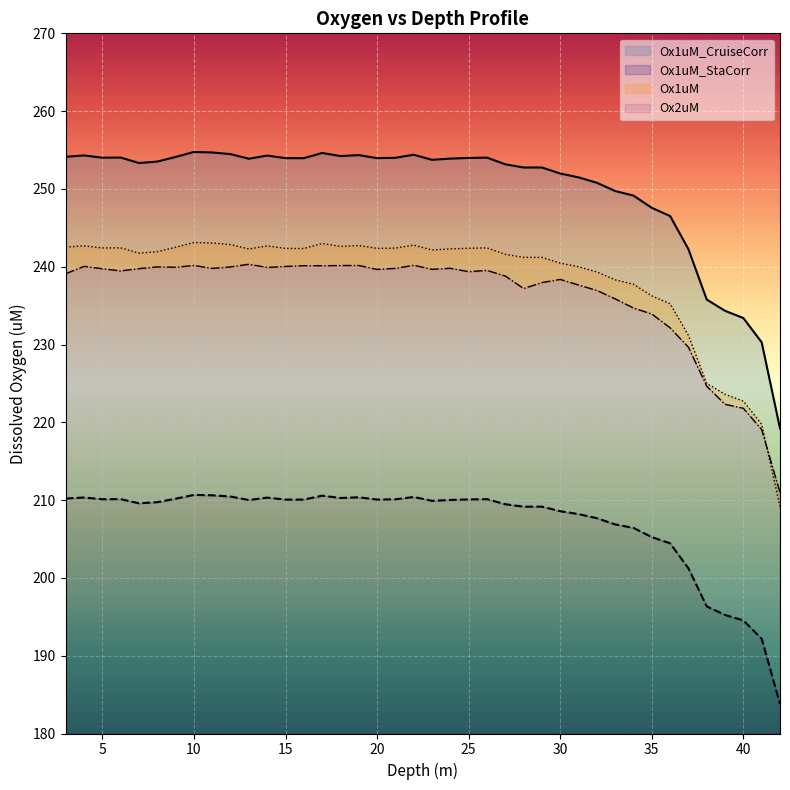

Reading left to right, transcribe all the data shown in this chart.

Ox1uM: 3.0=242.5	4.0=242.7	5.0=242.4	6.0=242.4	7.0=241.8	8.0=241.9	9.0=242.5	10.0=243.1	11.0=243.1	12.0=242.8	13.0=242.3	14.0=242.7	15.0=242.4	16.0=242.3	17.0=243.0	18.0=242.6	19.0=242.7	20.0=242.4	21.0=242.4	22.0=242.8	23.0=242.2	24.0=242.3	25.0=242.4	26.0=242.4	27.0=241.6	28.0=241.2	29.0=241.2	30.0=240.5	31.0=240.0	32.0=239.3	33.0=238.3	34.0=237.8	35.0=236.3	36.0=235.2	37.0=231.2	38.0=225.0	39.0=223.6	40.0=222.7	41.0=219.7	42.0=209.2
Ox1uM_CruiseCorr: 3.0=254.1	4.0=254.3	5.0=254.0	6.0=254.0	7.0=253.3	8.0=253.5	9.0=254.1	10.0=254.8	11.0=254.7	12.0=254.5	13.0=253.9	14.0=254.3	15.0=254.0	16.0=253.9	17.0=254.6	18.0=254.2	19.0=254.3	20.0=254.0	21.0=254.0	22.0=254.4	23.0=253.7	24.0=253.9	25.0=254.0	26.0=254.0	27.0=253.2	28.0=252.8	29.0=252.8	30.0=252.0	31.0=251.5	32.0=250.8	33.0=249.7	34.0=249.1	35.0=247.6	36.0=246.5	37.0=242.3	38.0=235.8	39.0=234.3	40.0=233.4	41.0=230.3	42.0=219.2
Ox1uM_StaCorr: 3.0=210.2	4.0=210.3	5.0=210.1	6.0=210.1	7.0=209.6	8.0=209.7	9.0=210.2	10.0=210.7	11.0=210.6	12.0=210.5	13.0=210.0	14.0=210.3	15.0=210.1	16.0=210.1	17.0=210.6	18.0=210.3	19.0=210.4	20.0=210.1	21.0=210.1	22.0=210.4	23.0=209.9	24.0=210.0	25.0=210.1	26.0=210.1	27.0=209.5	28.0=209.2	29.0=209.2	30.0=208.6	31.0=208.2	32.0=207.7	33.0=206.9	34.0=206.4	35.0=205.2	36.0=204.4	37.0=201.2	38.0=196.3	39.0=195.2	40.0=194.5	41.0=192.2	42.0=183.8
Ox2uM: 3.0=239.1	4.0=240.0	5.0=239.7	6.0=239.5	7.0=239.8	8.0=240.0	9.0=239.9	10.0=240.2	11.0=239.8	12.0=240.0	13.0=240.3	14.0=239.9	15.0=240.0	16.0=240.1	17.0=240.1	18.0=240.2	19.0=240.2	20.0=239.7	21.0=239.8	22.0=240.2	23.0=239.7	24.0=239.8	25.0=239.4	26.0=239.5	27.0=238.8	28.0=237.2	29.0=238.0	30.0=238.4	31.0=237.6	32.0=237.0	33.0=235.9	34.0=234.7	35.0=233.9	36.0=232.1	37.0=229.7	38.0=224.6	39.0=222.3	40.0=221.8	41.0=219.1	42.0=211.0